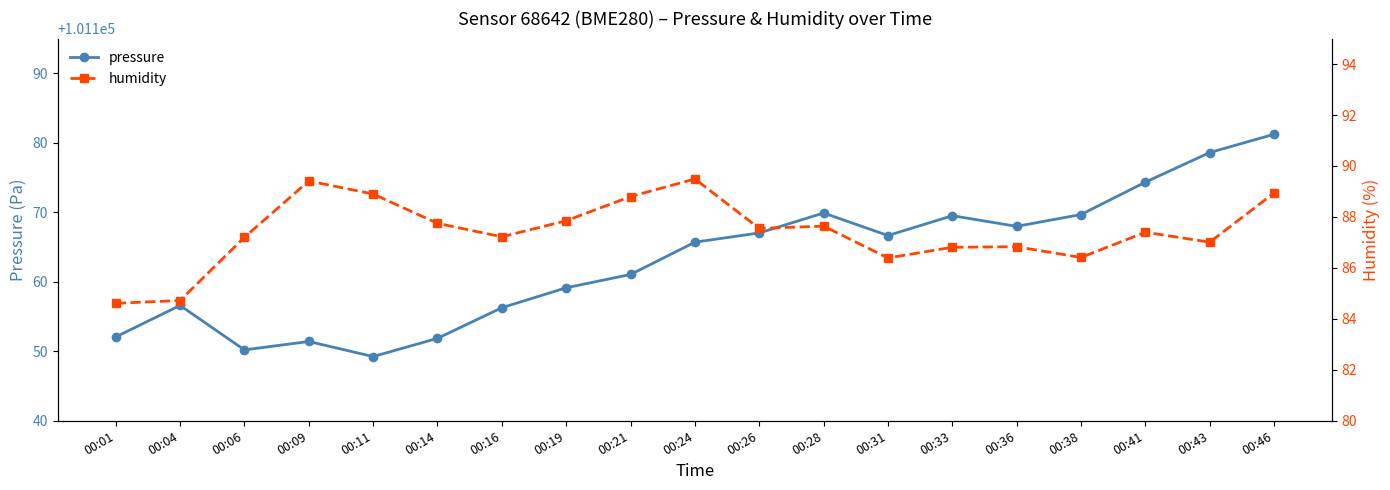

Is it true that humidity equals 142.9 at 00:11?

False